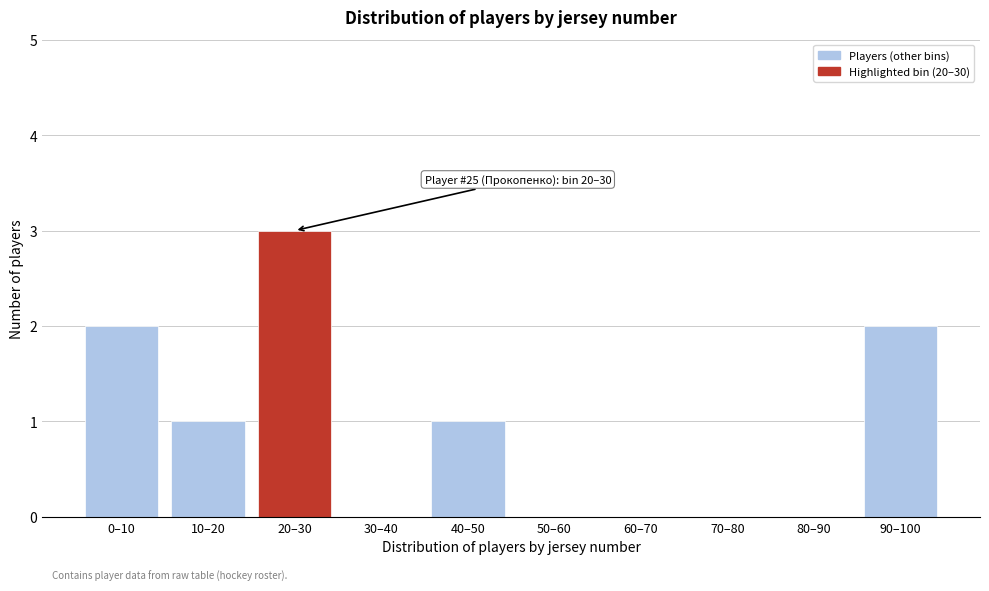

Reading left to right, extract all data points from this chart.

0–10=2	10–20=1	20–30=3	30–40=0	40–50=1	50–60=0	60–70=0	70–80=0	80–90=0	90–100=2